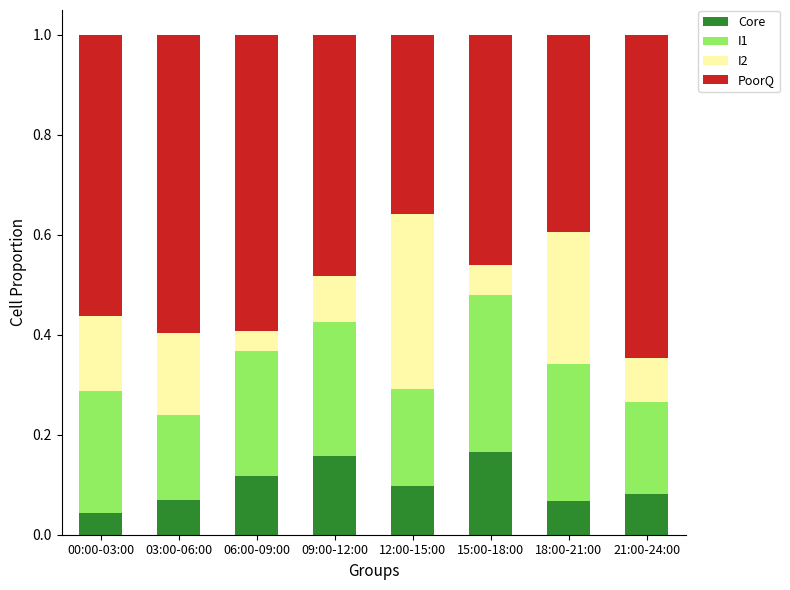

At which label is Core closest to 0?

00:00-03:00